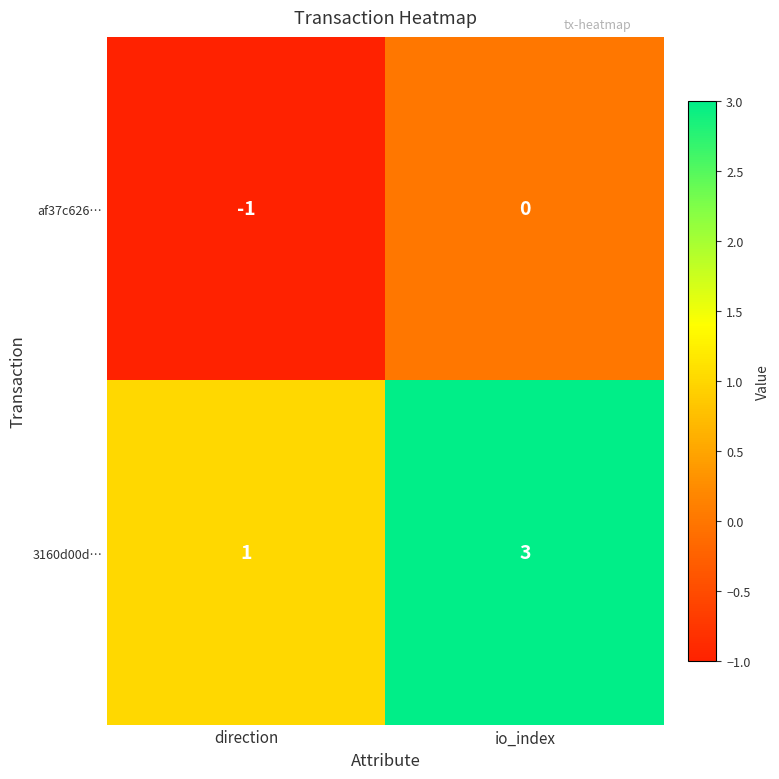

What is the sum of the 3160d00d… values at io_index and direction?

4